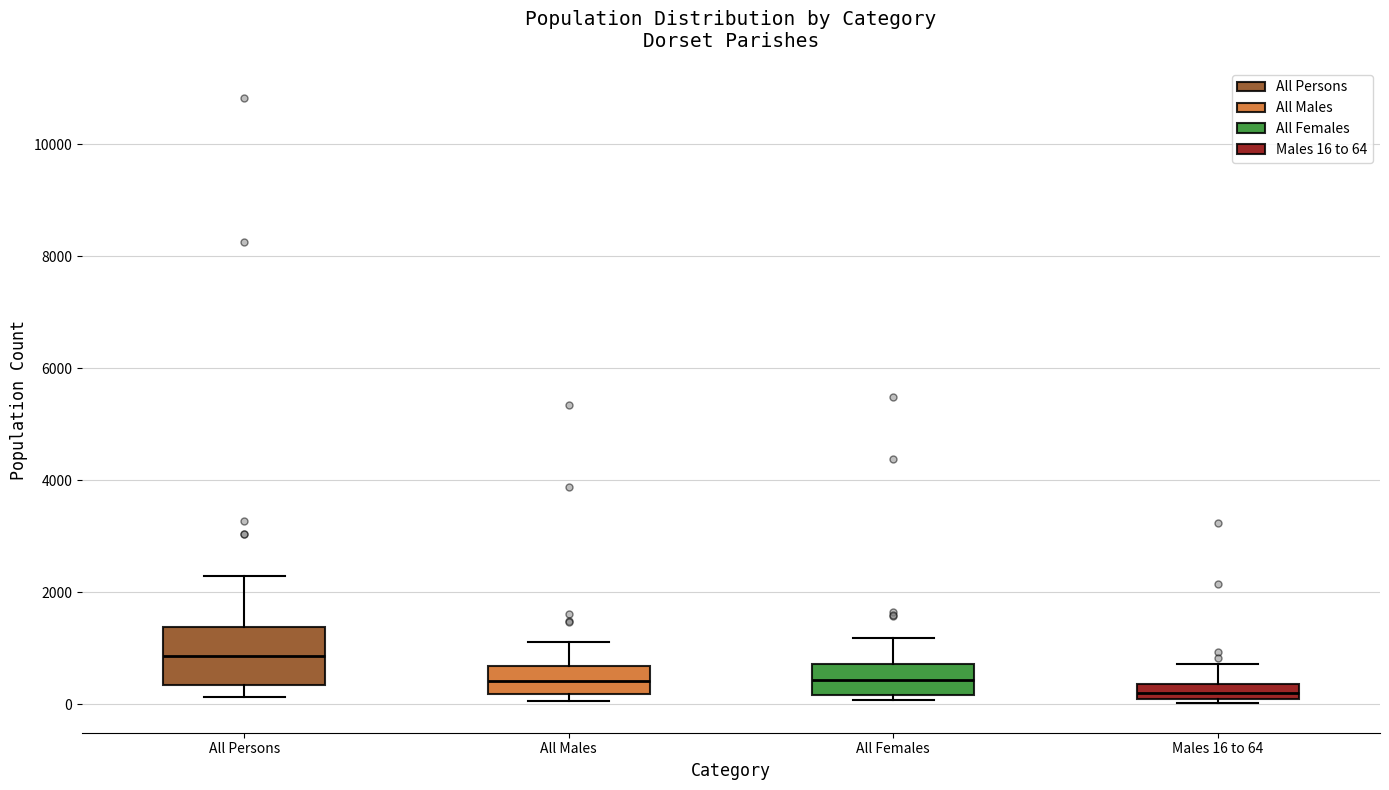

Which box has the lowest median line?

Males 16 to 64